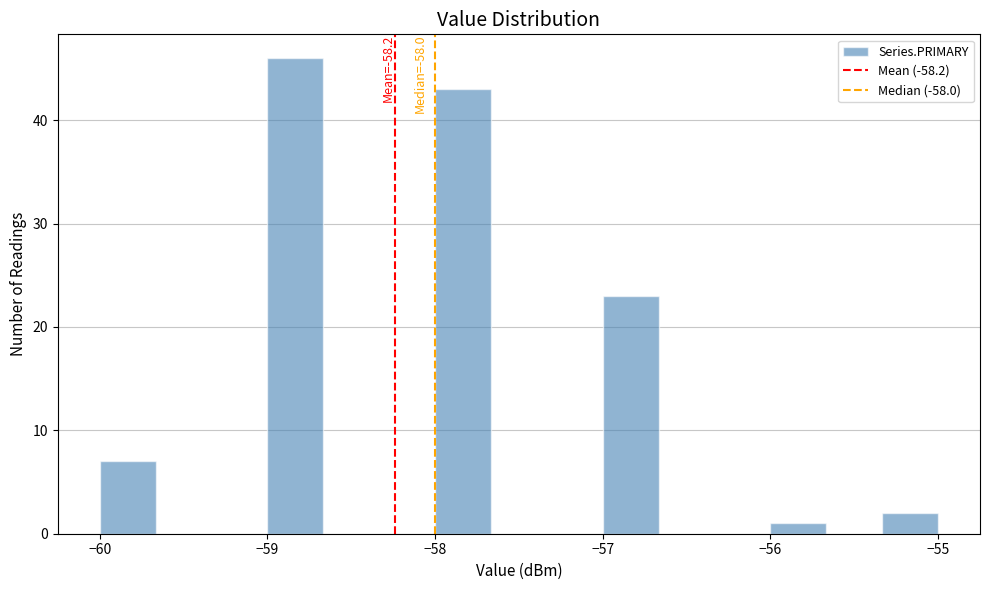

Around what value on the x-axis is the tallest bar? Give the approximate position of its centre, as read against the axis.

-58.8